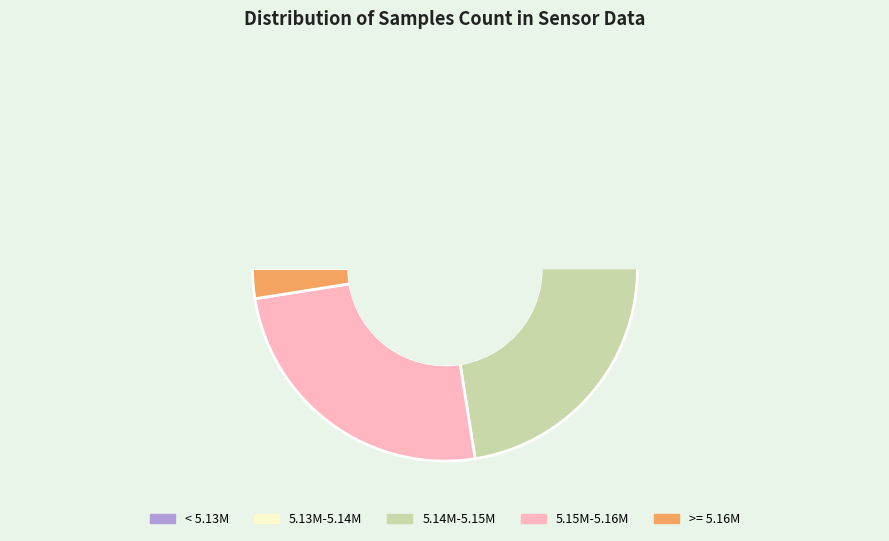

How much of the chart is everything except 27?

97.5%